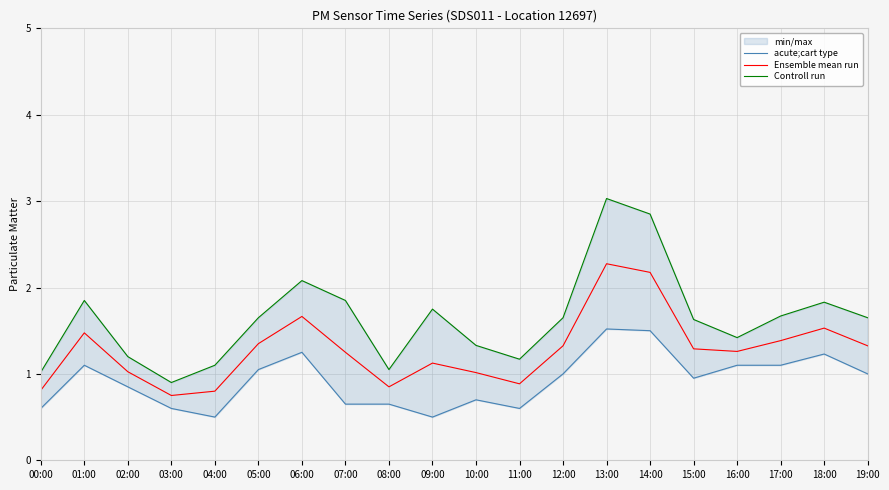

What is the average value of the Ensemble mean run series?

1.3